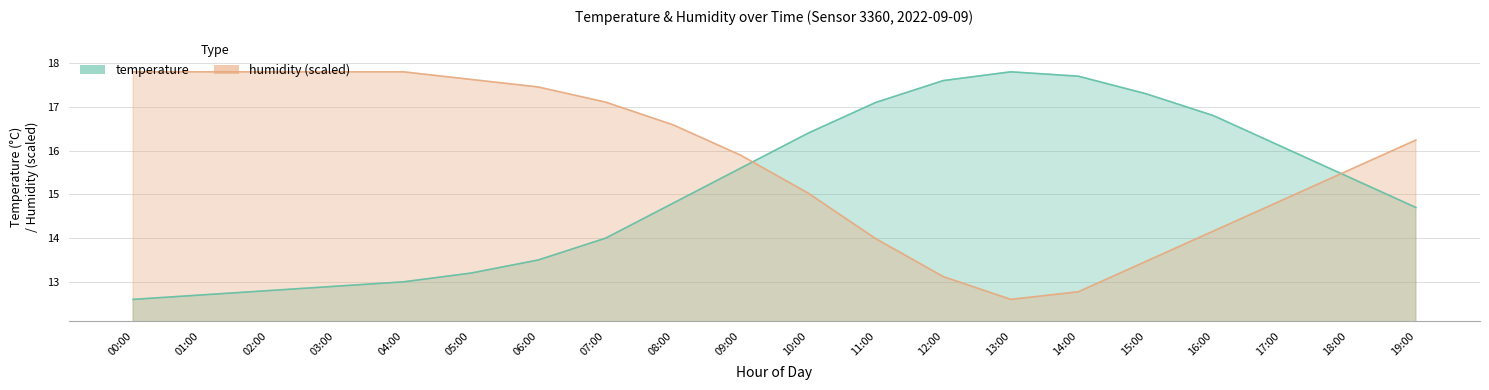

True or false: humidity and temperature intersect in this chart.

True